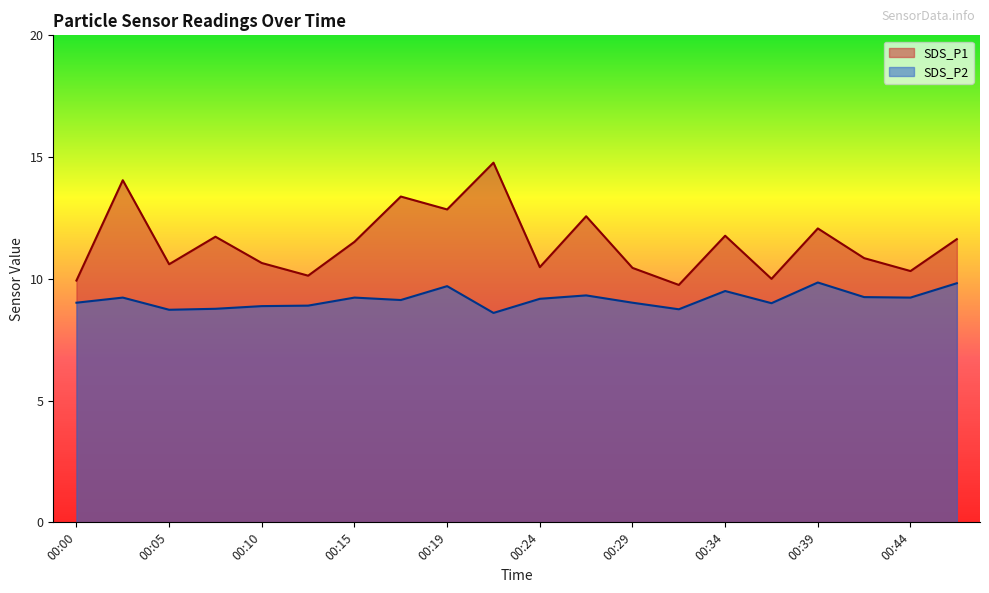

At which category is the sum across all series the highest?

00:22